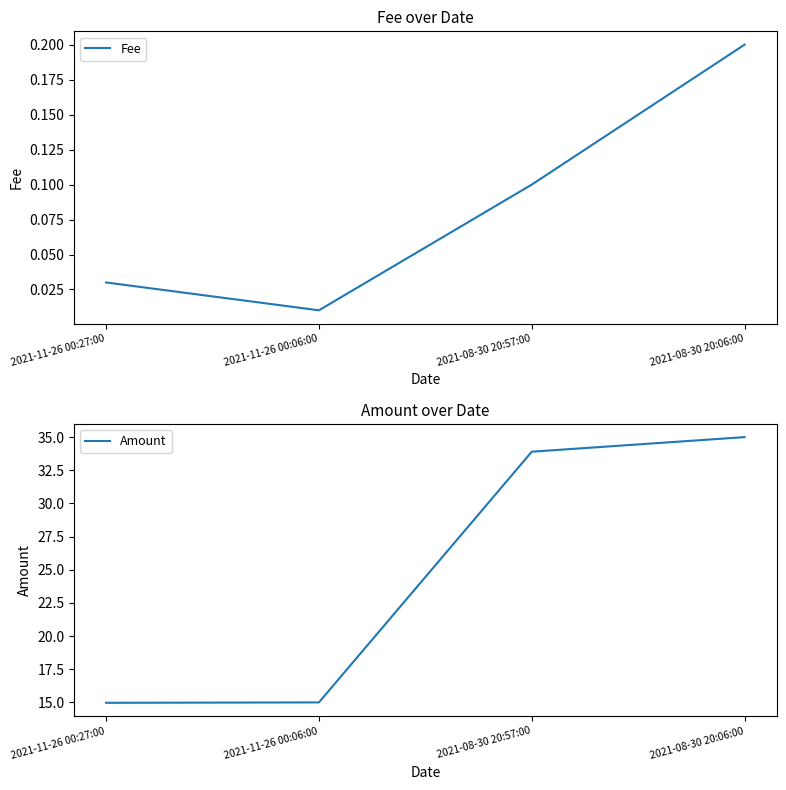

Which label corresponds to the largest value in the chart?

2021-08-30 20:06:00